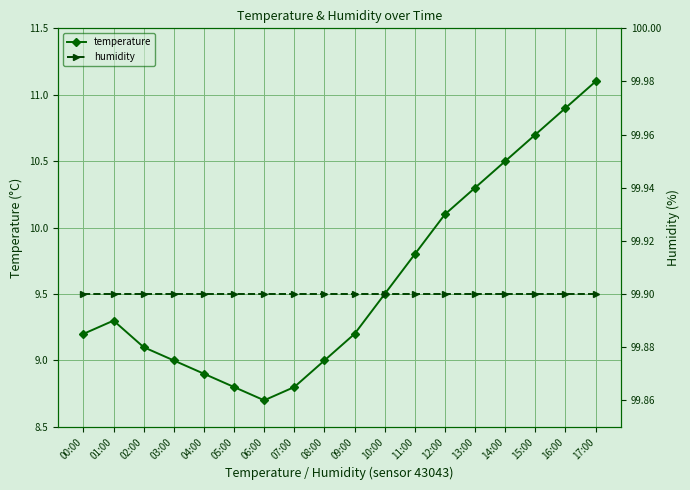

Rank the series by their average value, from lowest to highest.

temperature, humidity